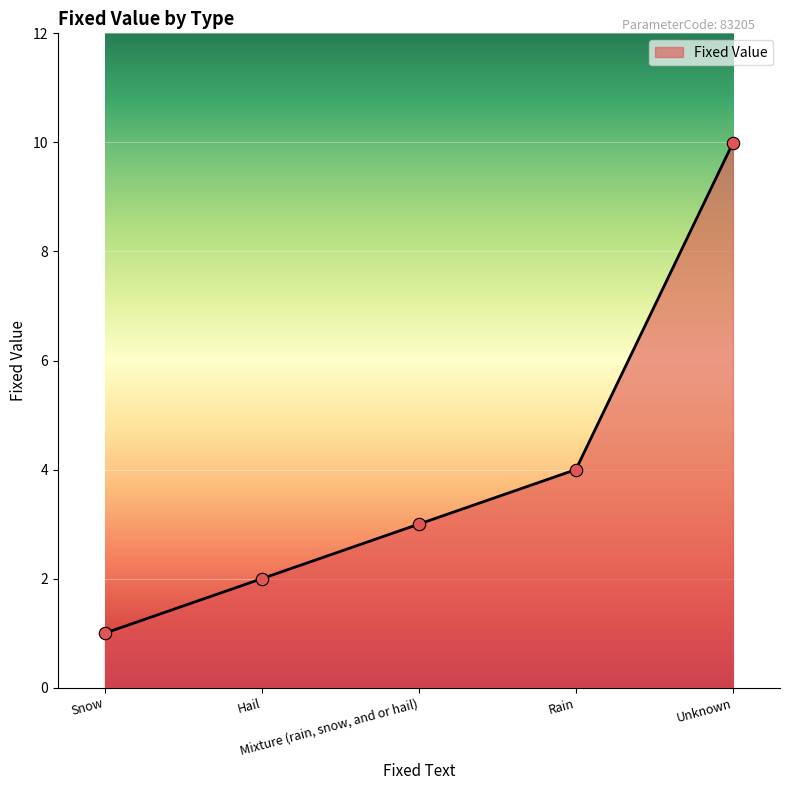

What is the ratio of the value at Unknown to the value at Hail?

5.0